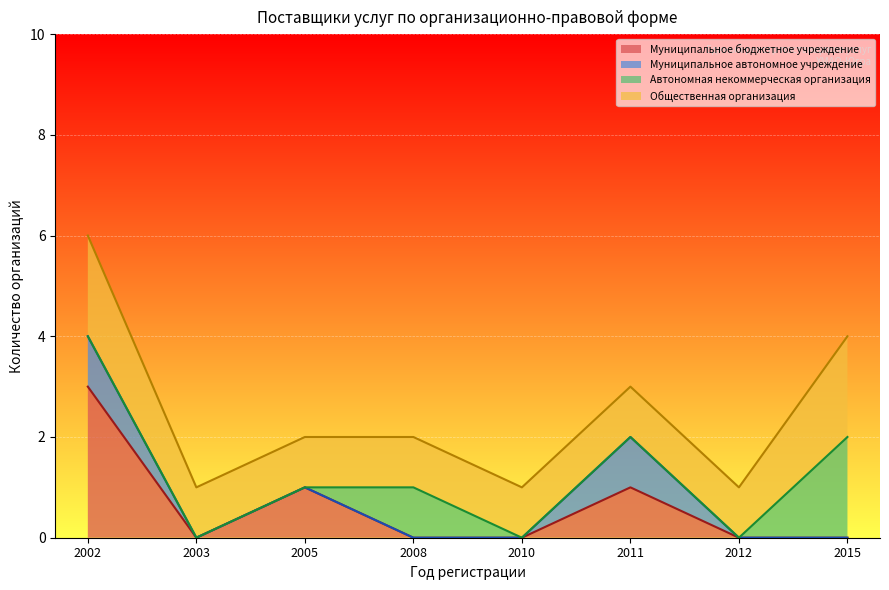

At which category is the sum across all series the highest?

2002